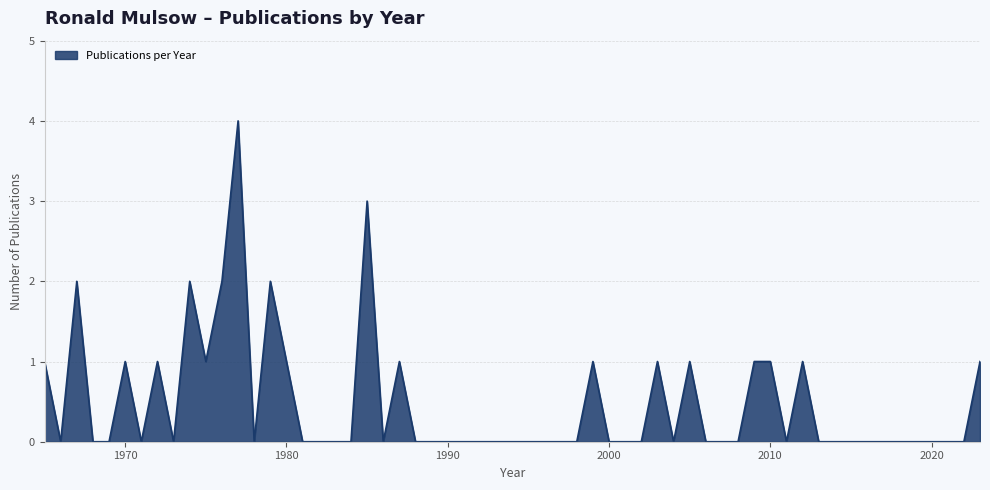

At which label is the value closest to 2?

1967